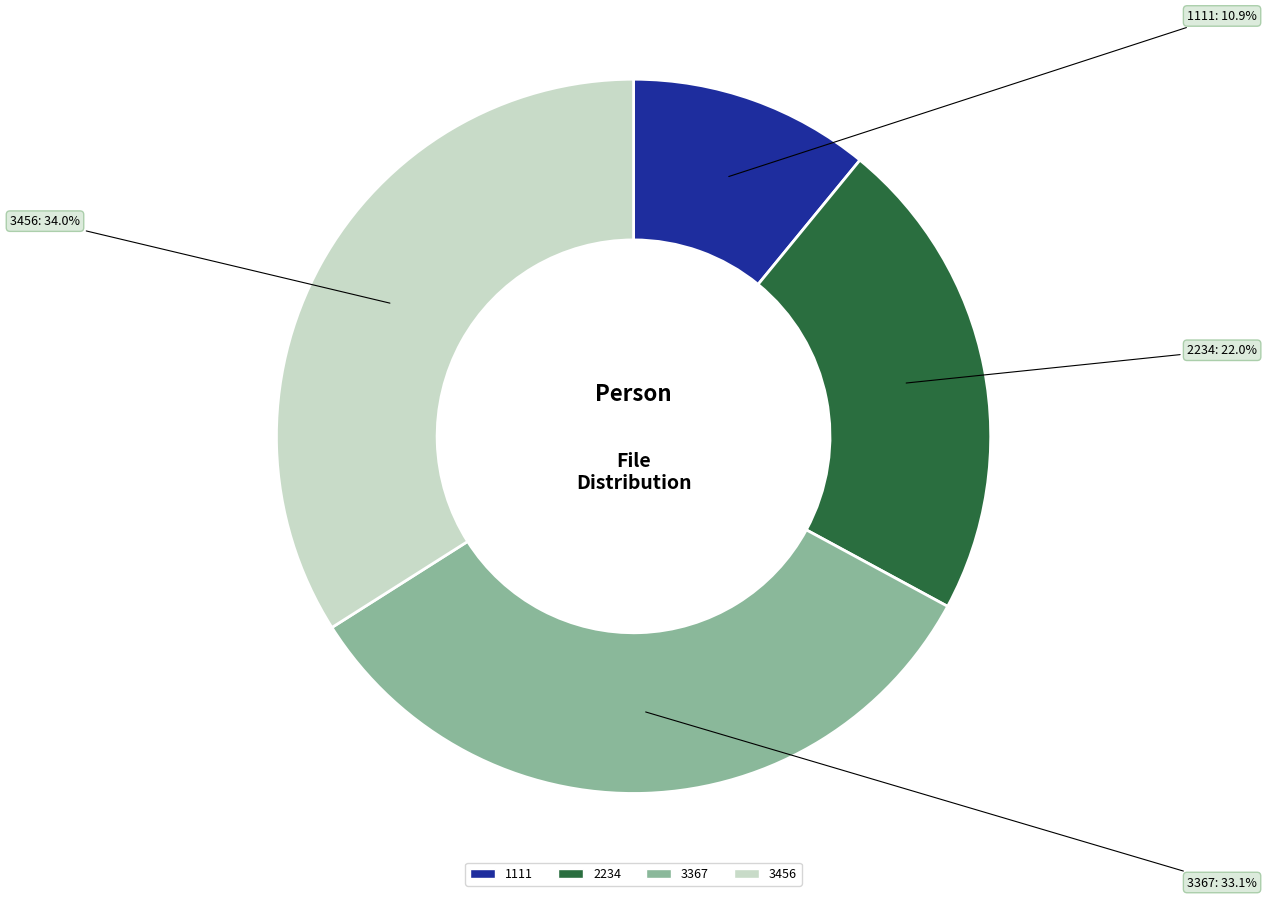

To the nearest percent, what is the difference between the largest and smallest slice percentages?

23%